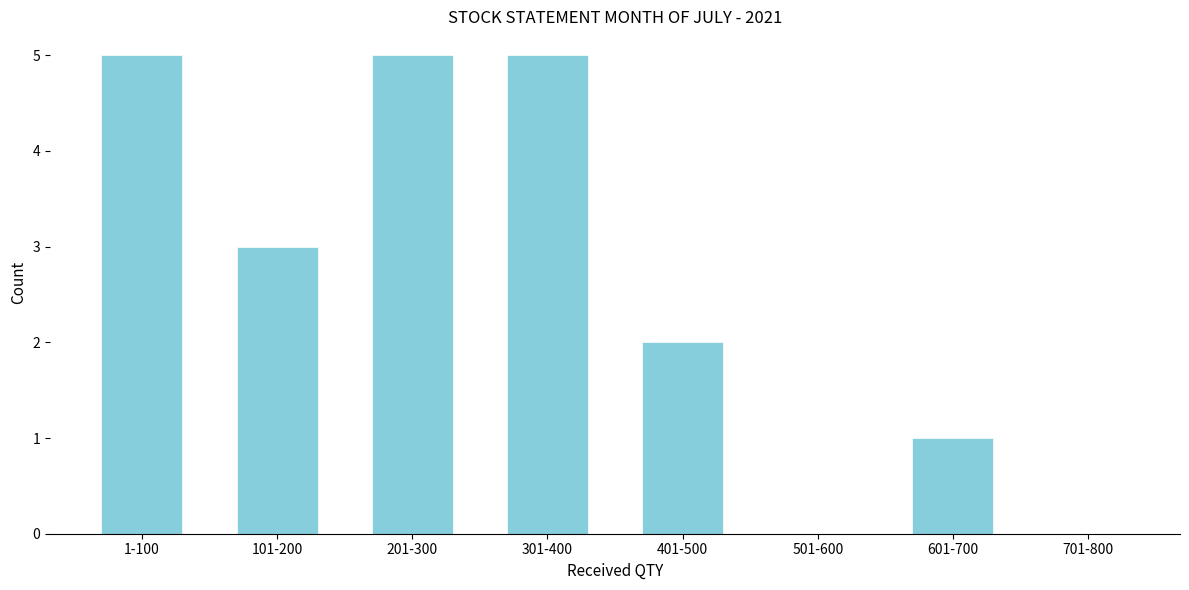

Reading right to left, what are all the values shown in this chart?

701-800=0	601-700=1	501-600=0	401-500=2	301-400=5	201-300=5	101-200=3	1-100=5